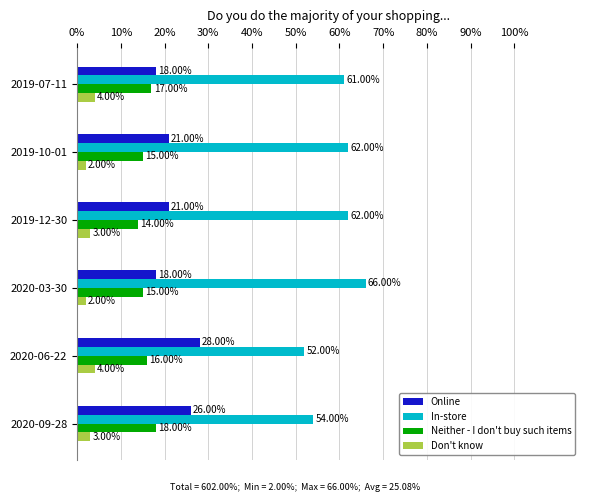

How many Neither - I don't buy such items values are between 15 and 17?

4